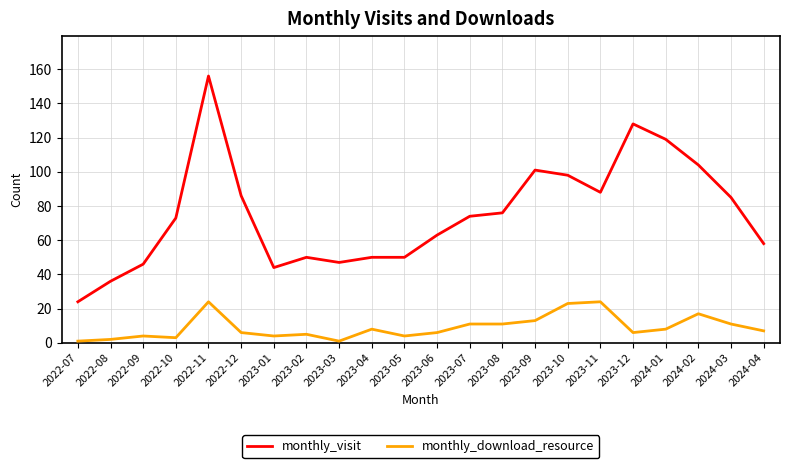

True or false: monthly_visit and monthly_download_resource cross at least once.

False